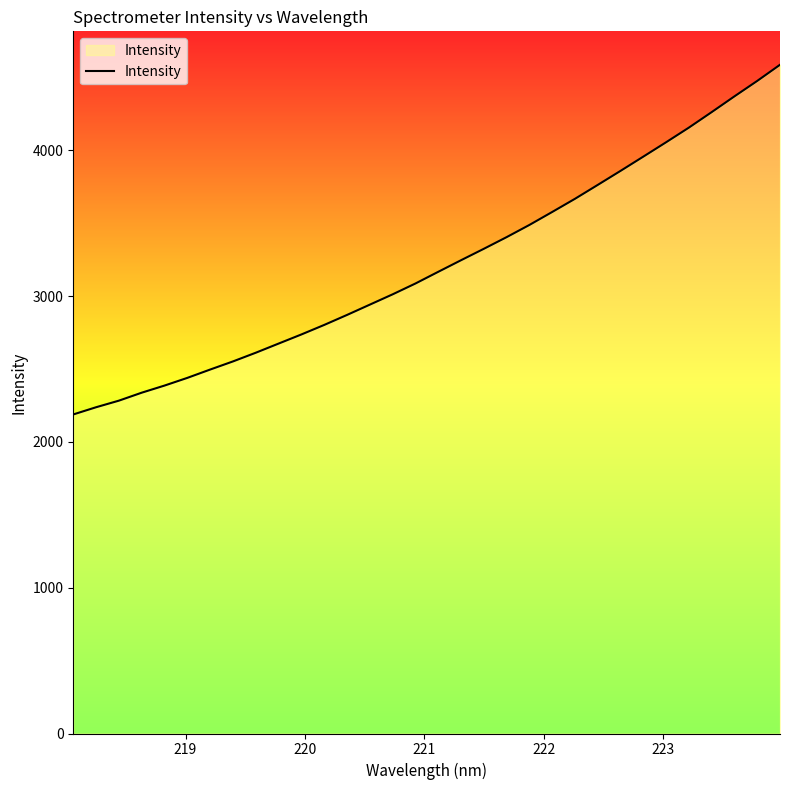

What is the maximum value shown in the chart?

4586.2